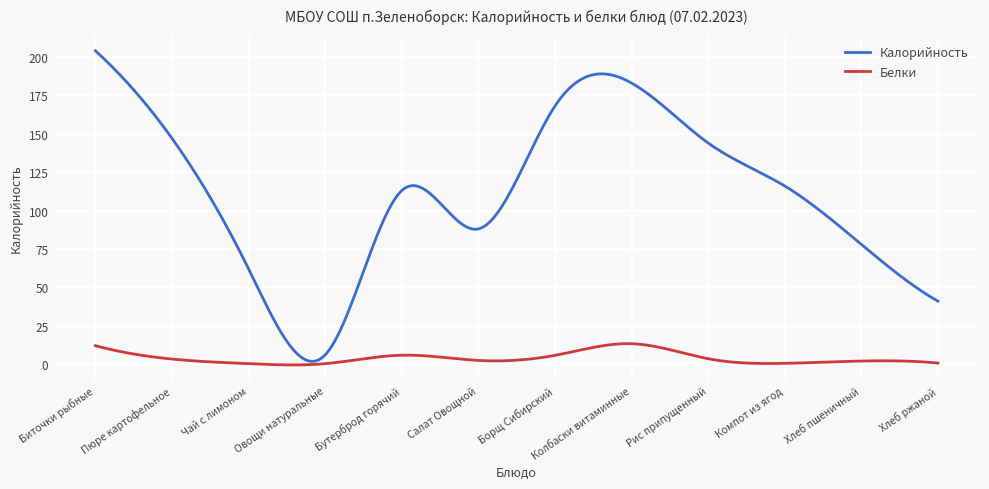

Which series has the largest range (max minus min)?

Калорийность